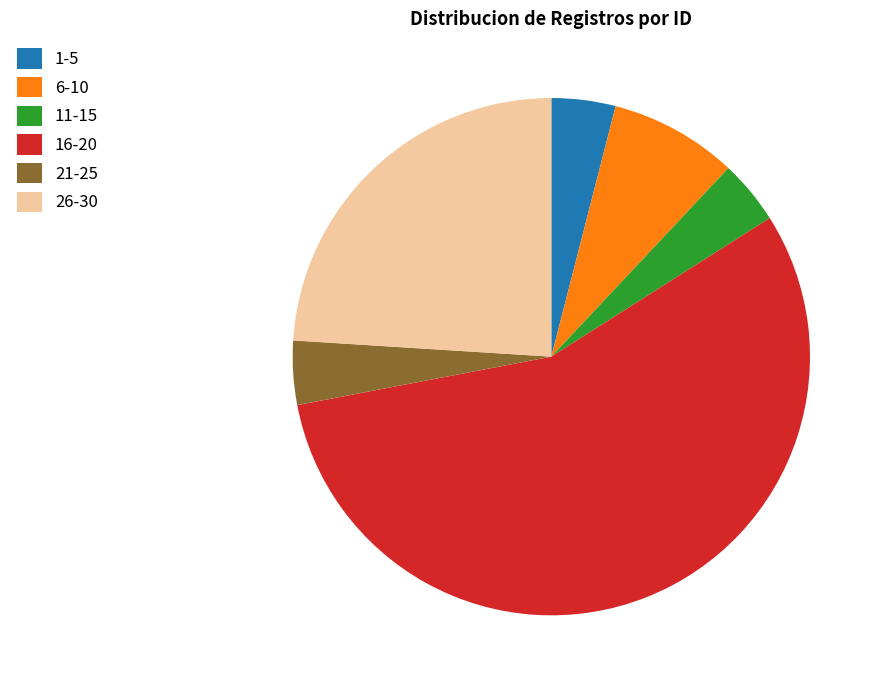

What is the ratio of the value at 26-30 to the value at 21-25?

6.0